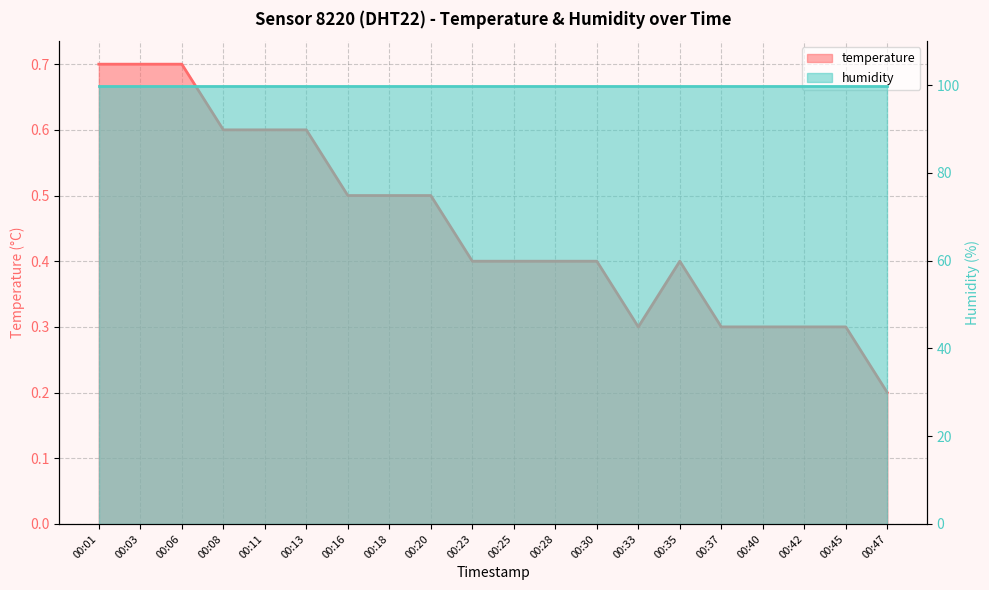

List the labels in order of value, smallest first.

00:47, 00:33, 00:37, 00:40, 00:42, 00:45, 00:23, 00:25, 00:28, 00:30, 00:35, 00:16, 00:18, 00:20, 00:08, 00:11, 00:13, 00:01, 00:03, 00:06